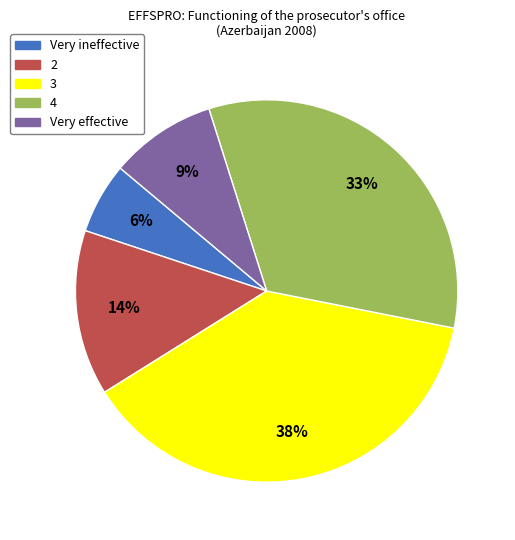

What percentage is the 3 slice, to the nearest percent?

38%